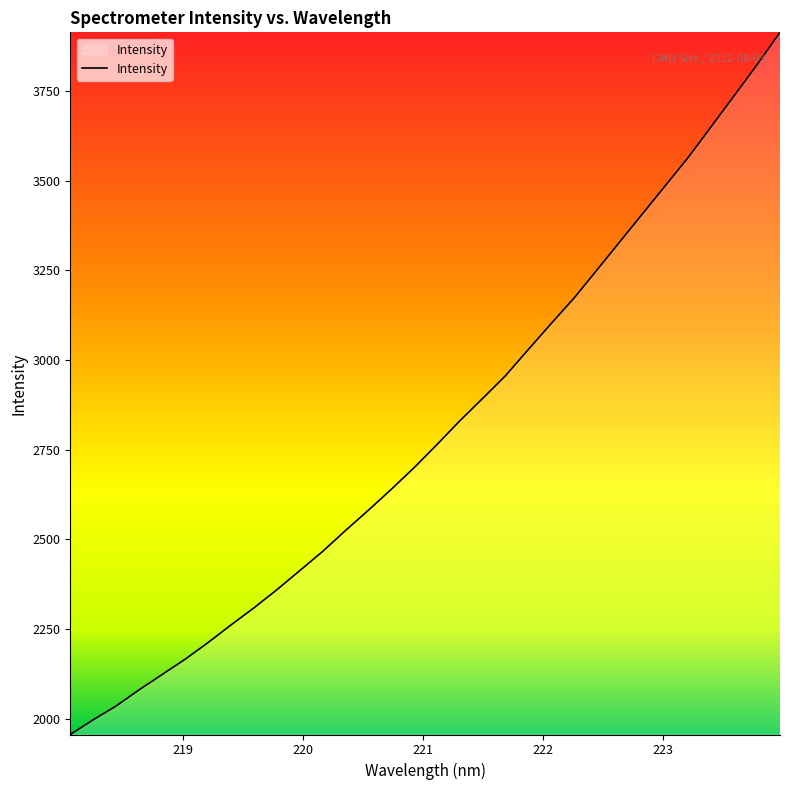

What is the difference between the maximum and minimum values?

1958.4